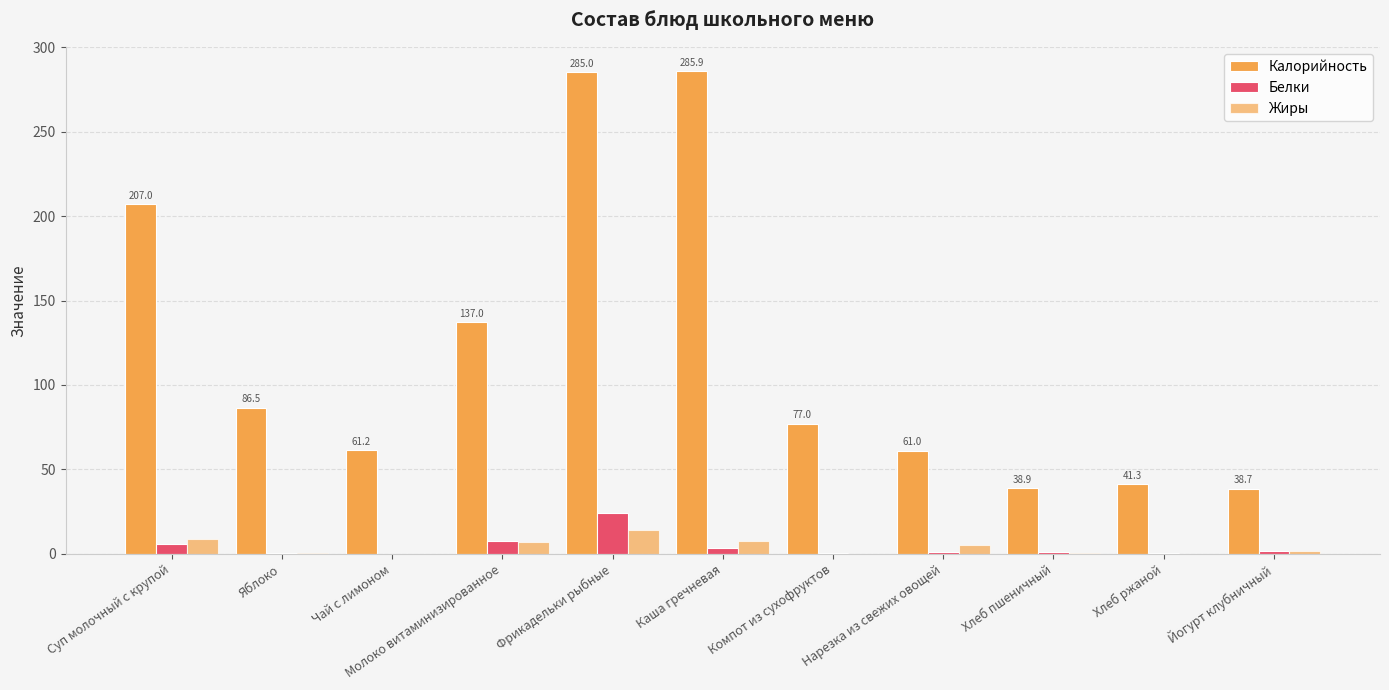

How many categories are shown in the chart?

11